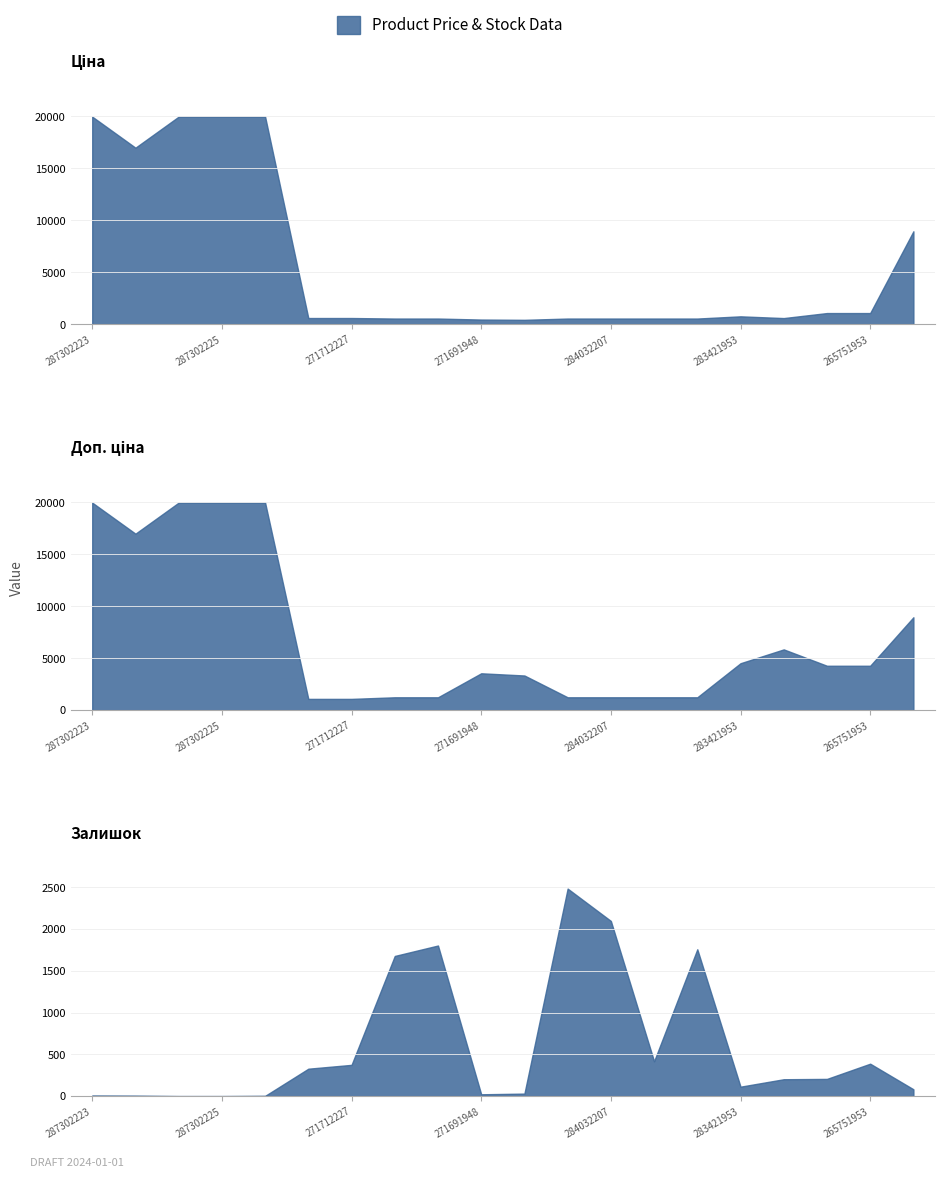

At which category is the sum across all series the highest?

287302223